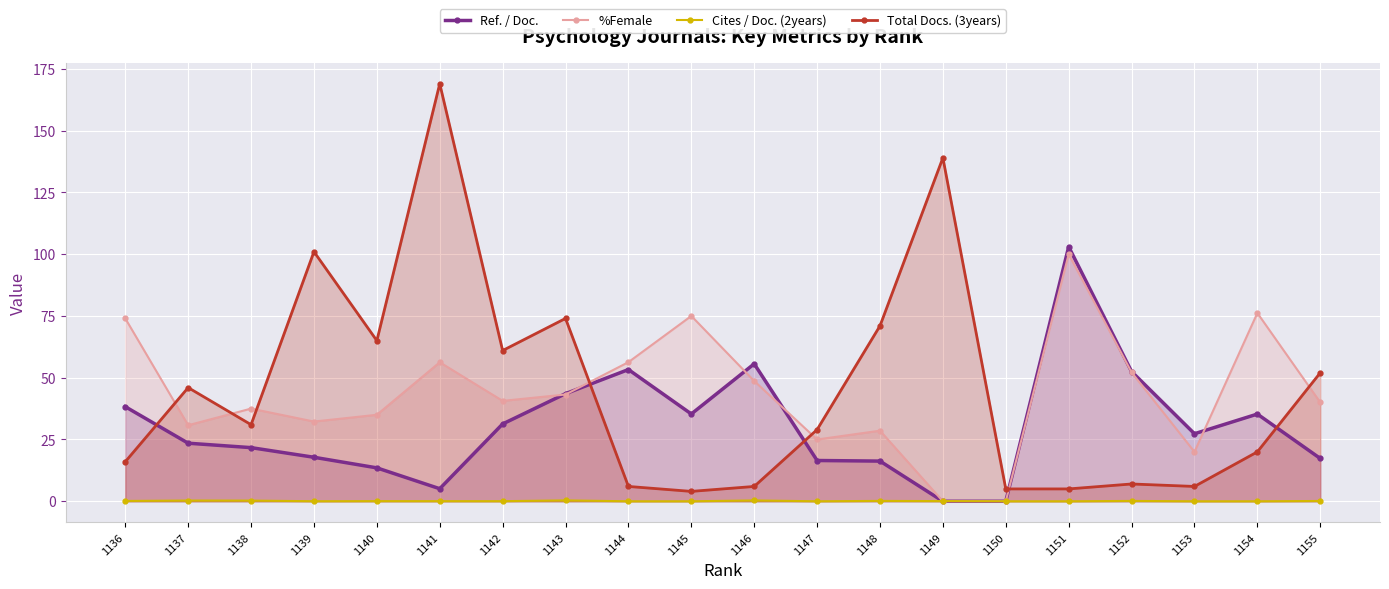

At which category is the sum across all series the highest?

1141